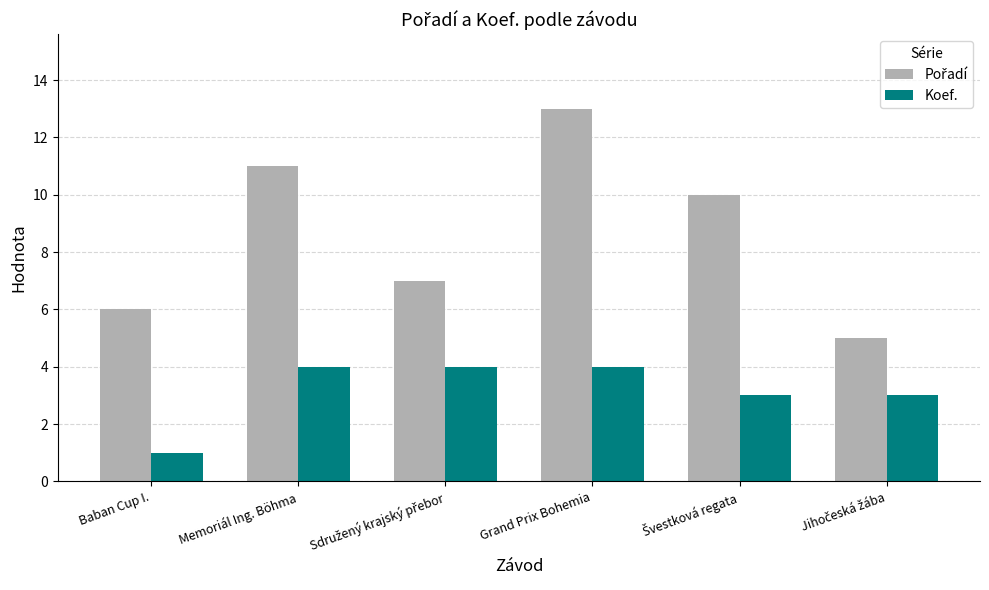

What is the spread (max minus min) of values at Memoriál Ing. Böhma?

7